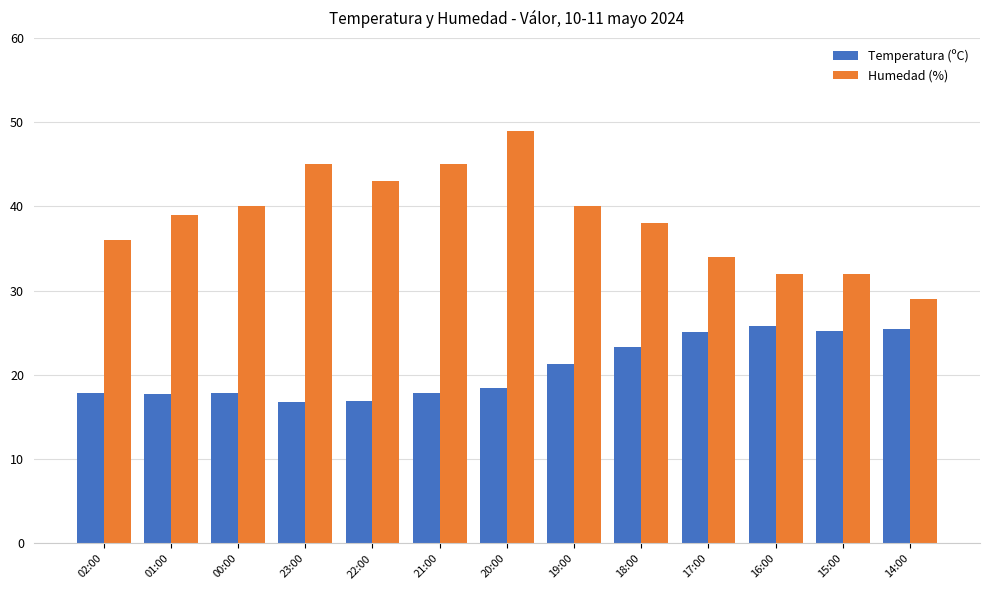

Where is Humedad (%) nearest to the value 39?

01:00